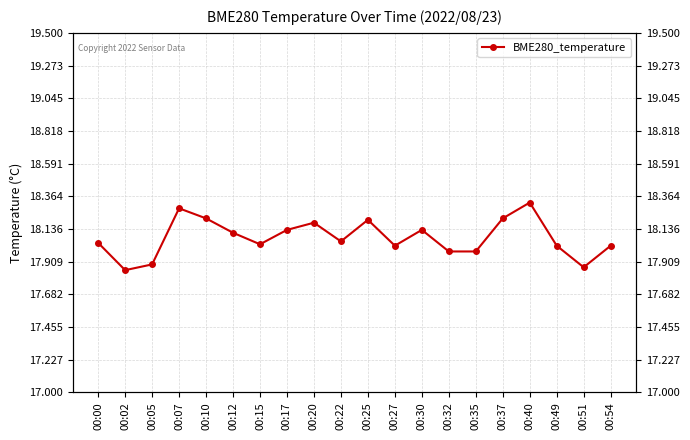

The value at 00:35 is 18.0. True or false?

True